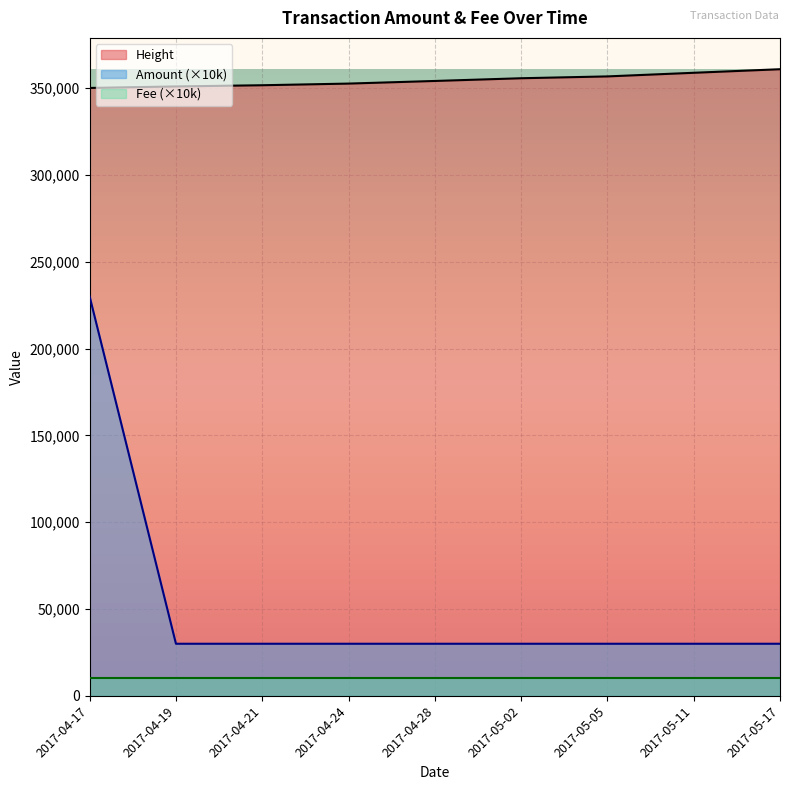

Rank the categories by value from highest to lowest.

2017-04-17, 2017-04-19, 2017-04-21, 2017-04-24, 2017-04-28, 2017-05-02, 2017-05-05, 2017-05-11, 2017-05-17